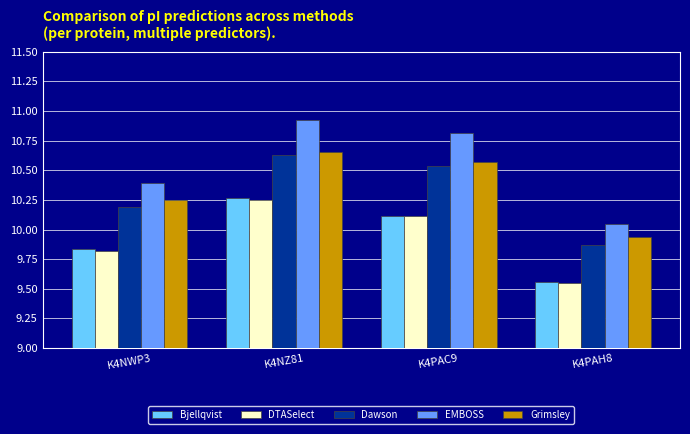

At how many categories does at least one series exceed 10?

4